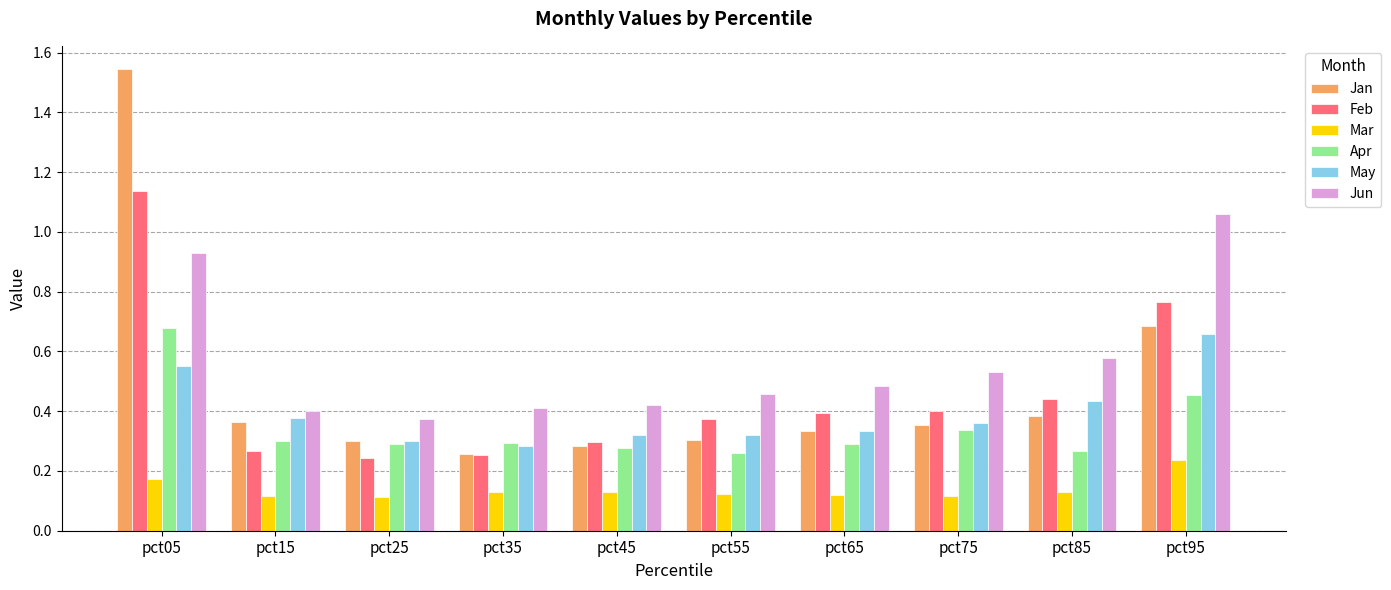

At which label does Apr reach its peak?

pct05